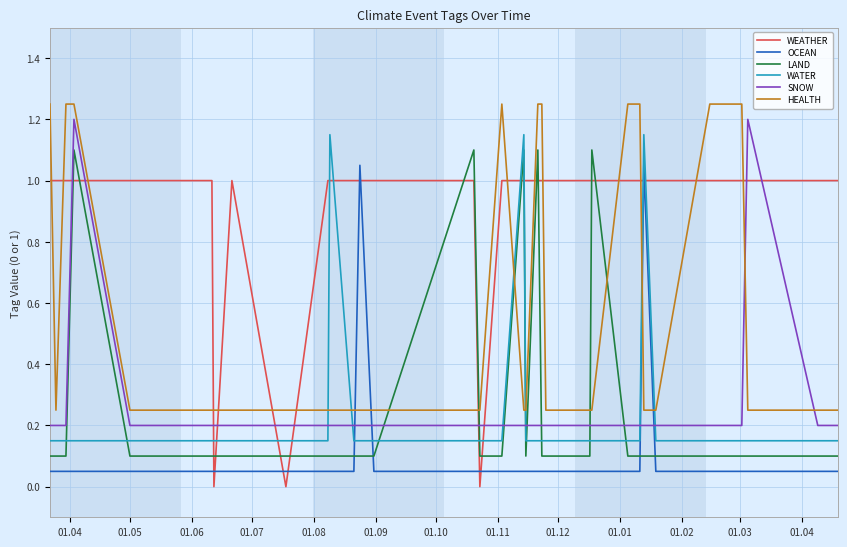

True or false: OCEAN and LAND intersect in this chart.

True